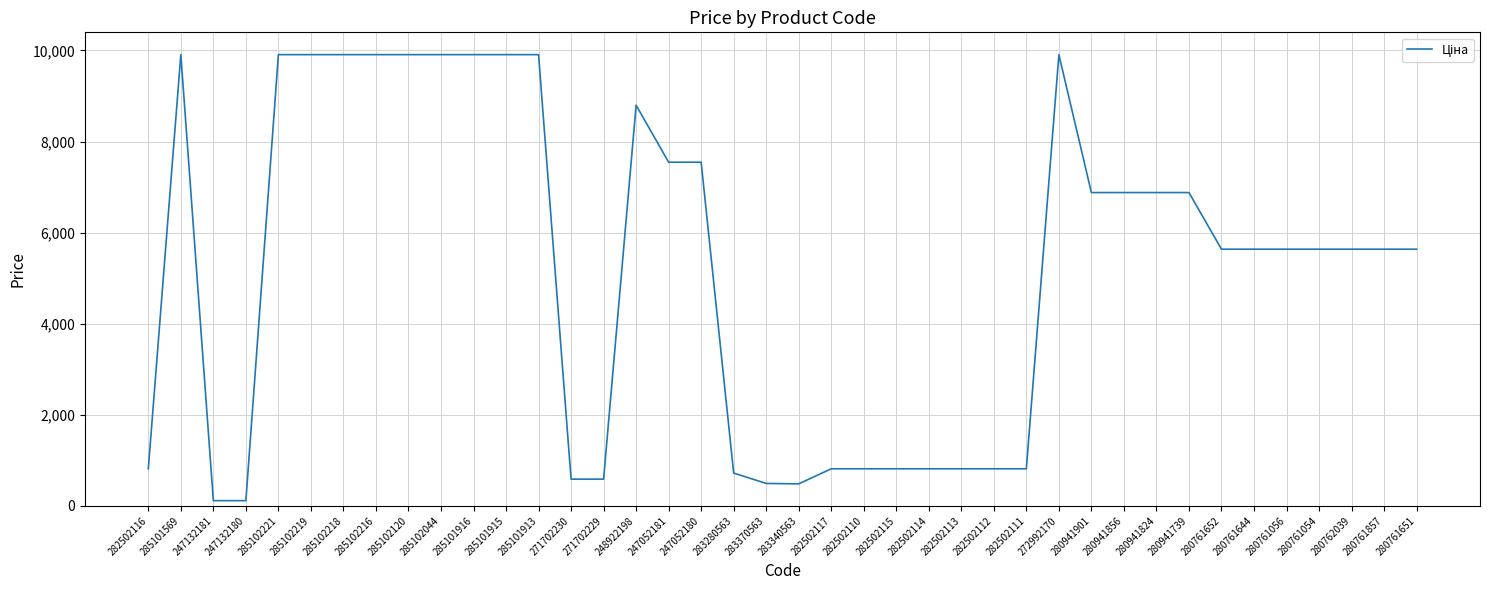

Approximately how many times larger is the value at 285101569 compared to 282502117?

12.2